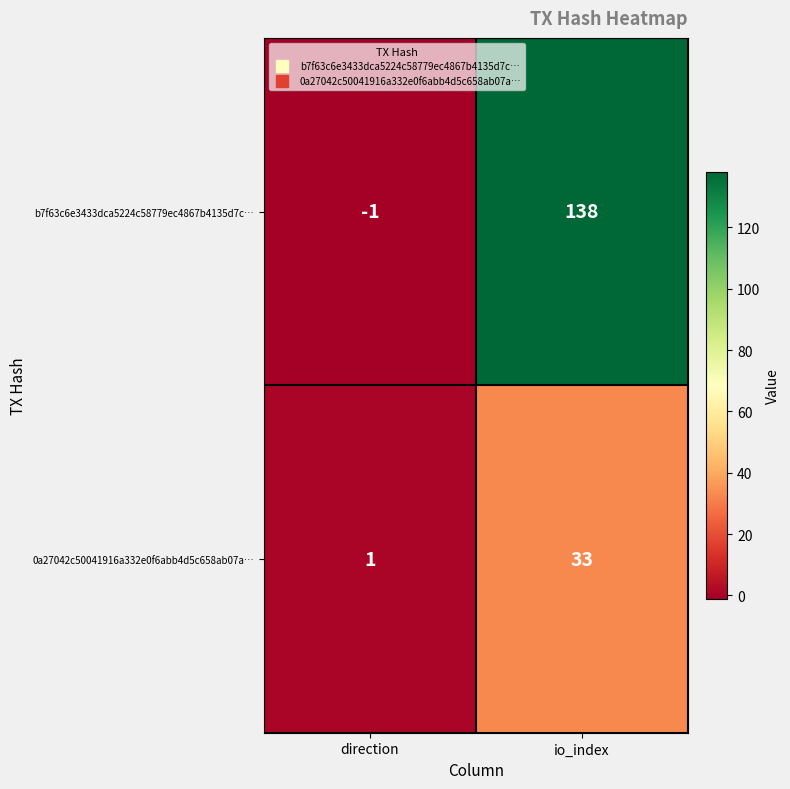

Which series changed the most between direction and io_index?

b7f63c6e3433dca5224c58779ec4867b4135d7c…